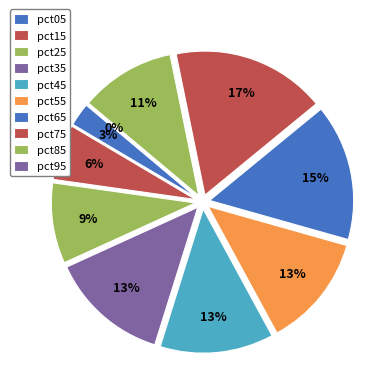

Combined, do pct55 and pct15 account for over 50%?

No